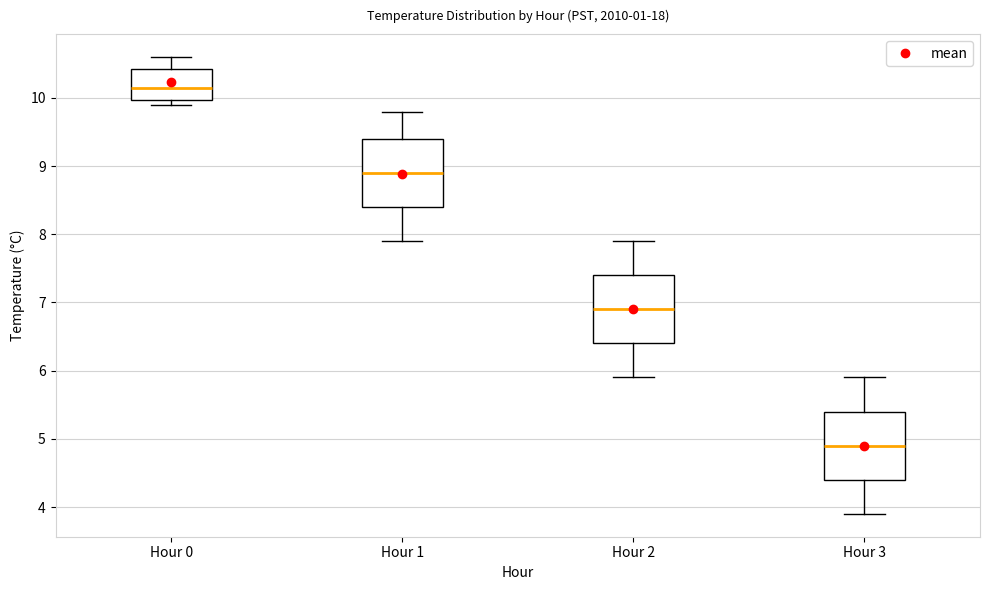

Reading left to right, transcribe this box plot: for each box, give where its median line is, the range the box spans, and where its two whiskers end, as read against the y-axis. The values are not printed on the chart, so give them approximately, as read against the axis.

Hour 0: median 10.2, box 10.0 to 10.4, whiskers 9.9 to 10.6
Hour 1: median 8.9, box 8.4 to 9.4, whiskers 7.9 to 9.8
Hour 2: median 6.9, box 6.4 to 7.4, whiskers 5.9 to 7.9
Hour 3: median 4.9, box 4.4 to 5.4, whiskers 3.9 to 5.9